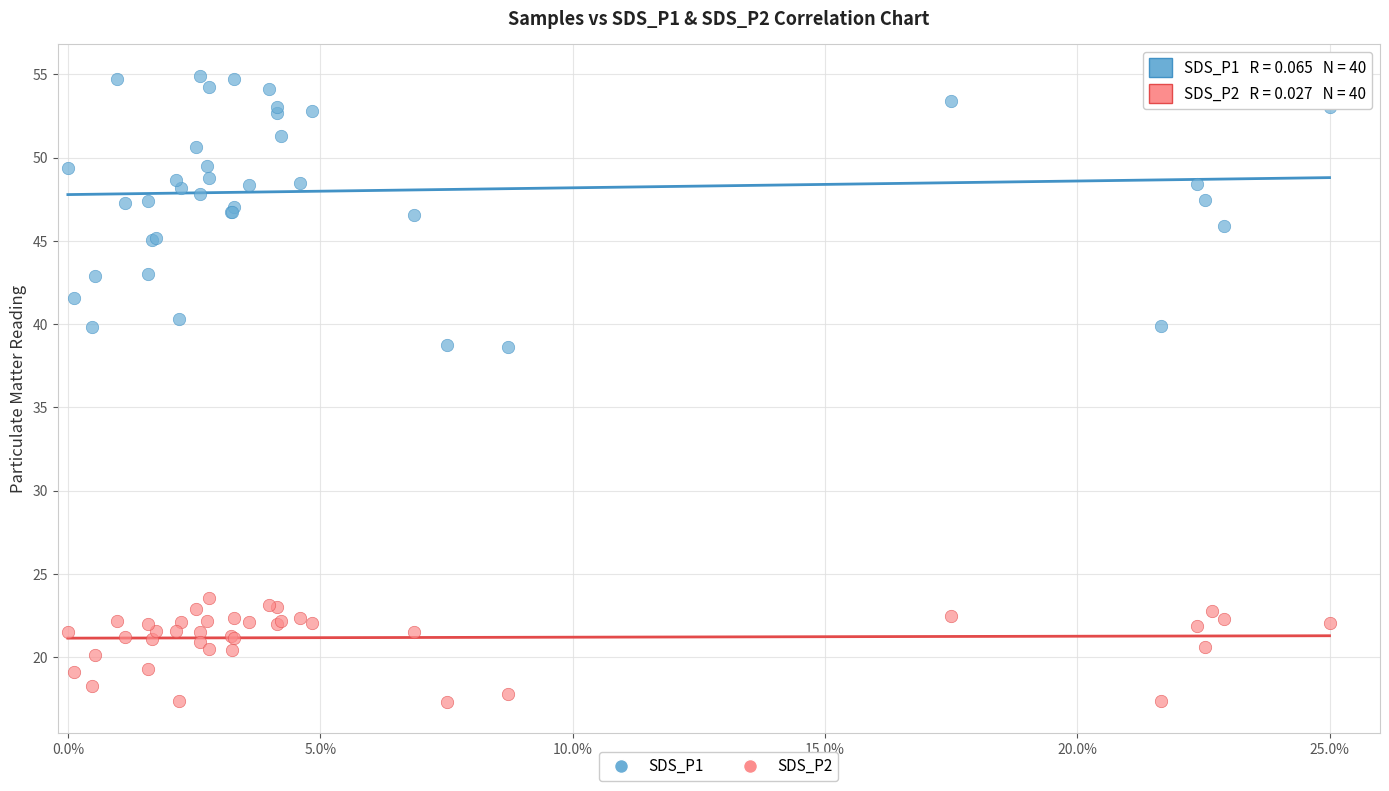

Which series reaches the minimum Y coordinate?

SDS_P2